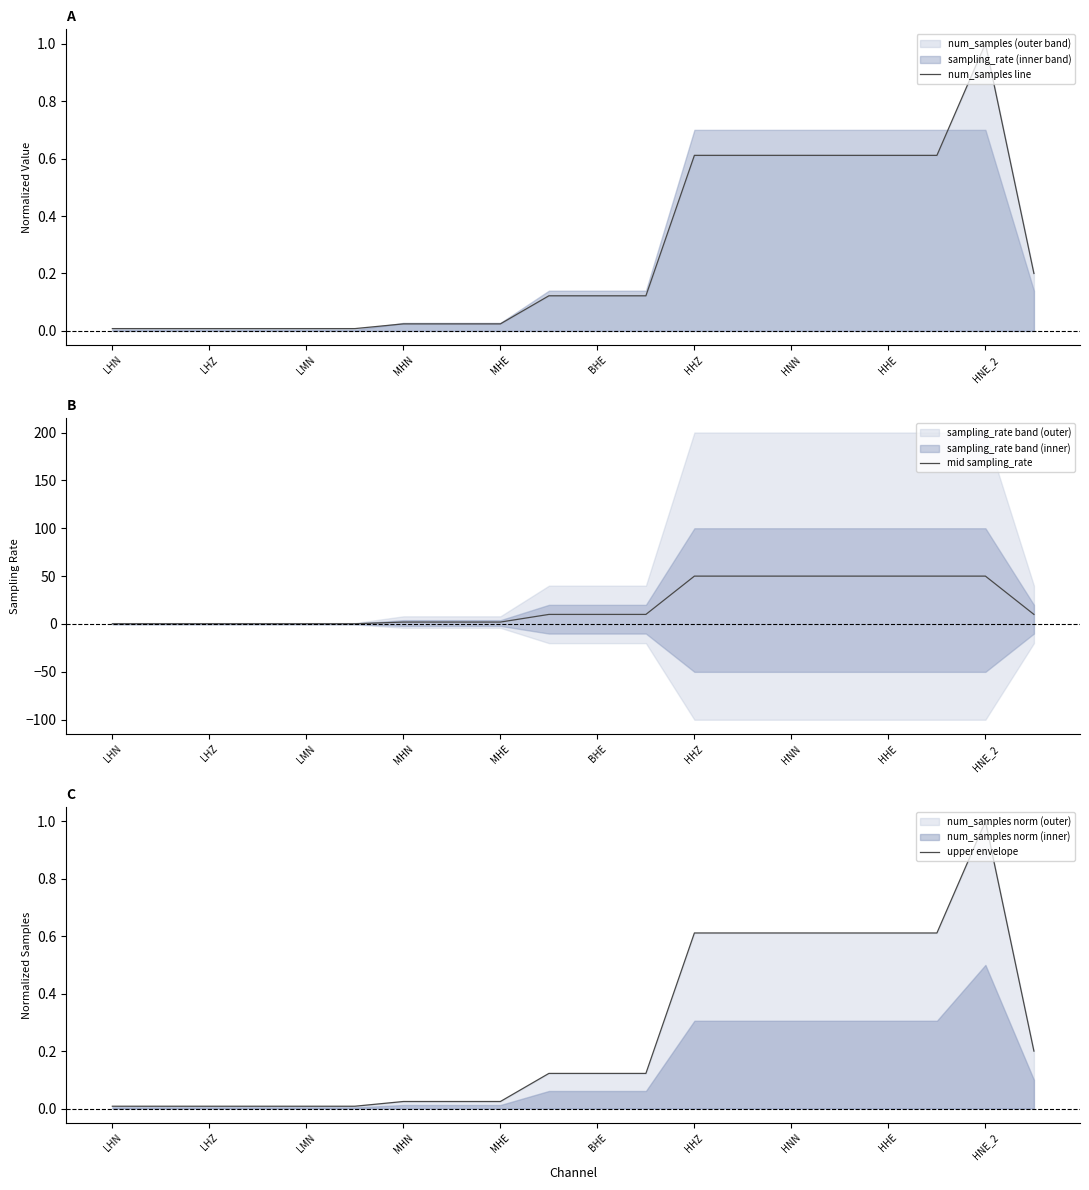

What is the difference between the maximum and minimum values in the num_samples line series?

1.0